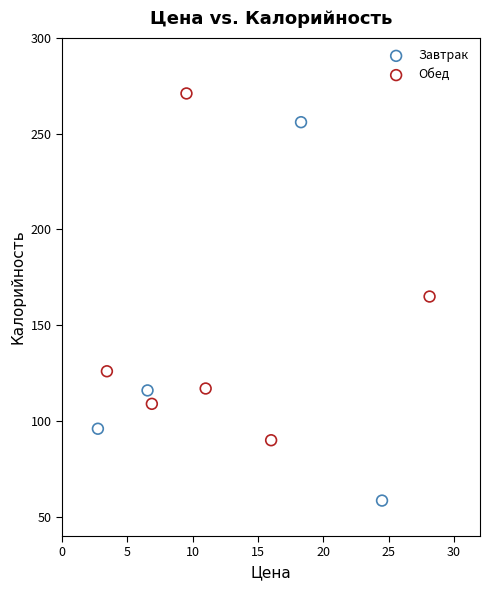

Which series reaches the maximum Y coordinate?

Обед